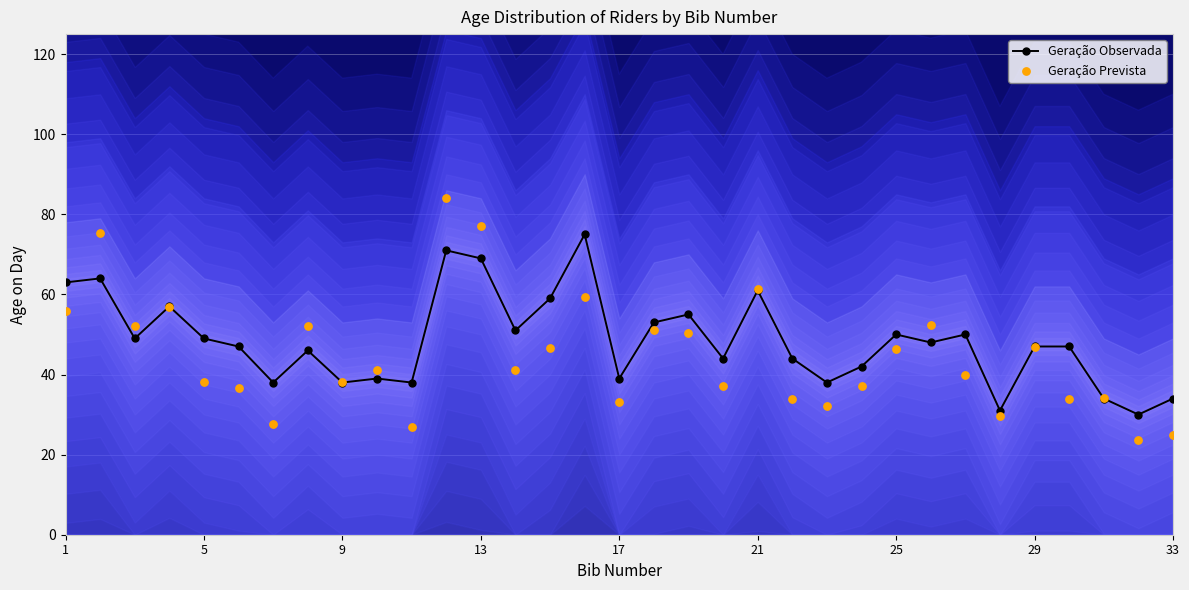

Which series has the largest total across all categories?

Geração Observada